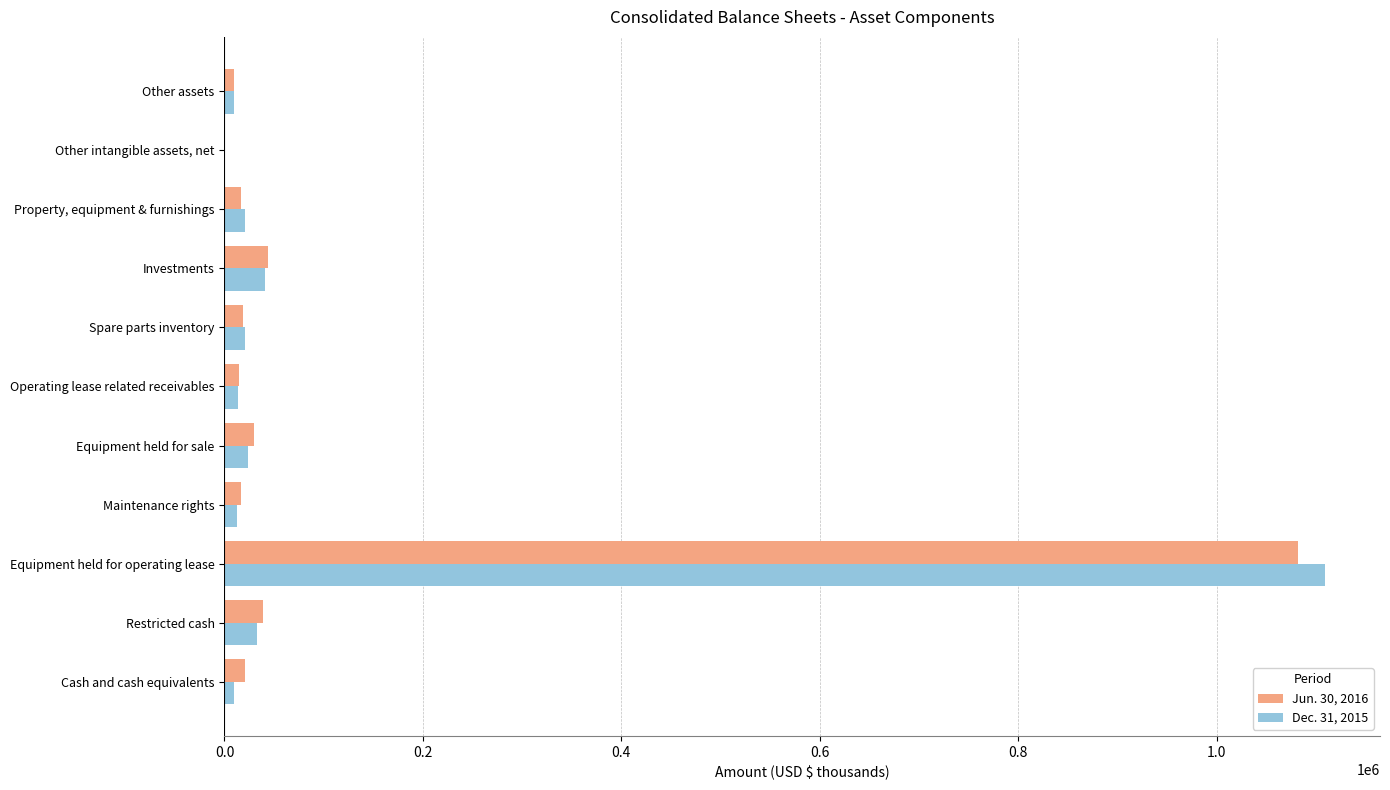

Is it true that Dec. 31, 2015 equals 23454 at Equipment held for sale?

True